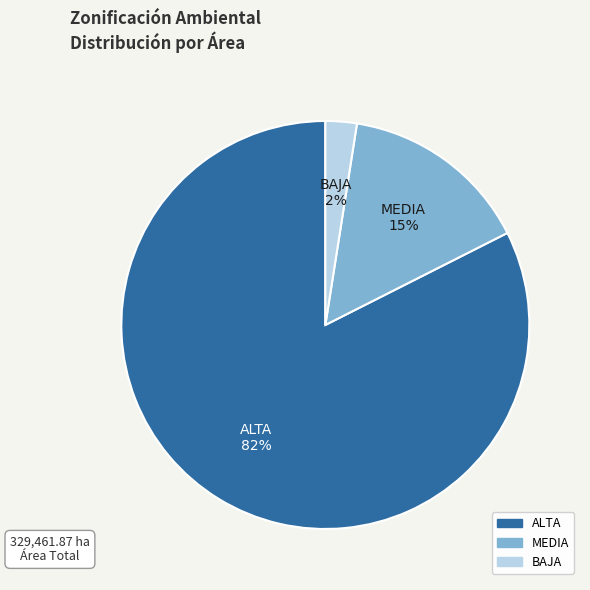

Which category has the smallest portion of the pie?

BAJA